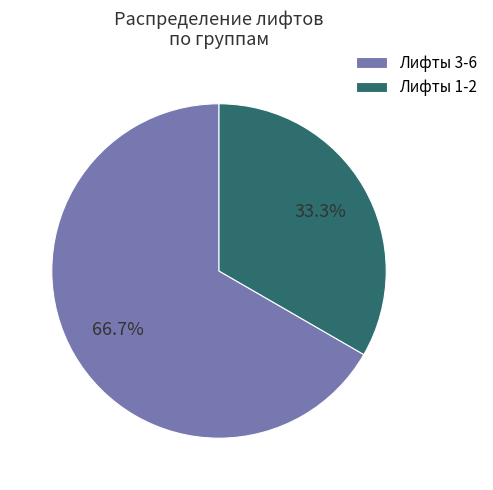

What is the largest slice in the pie chart?

Лифты 3-6